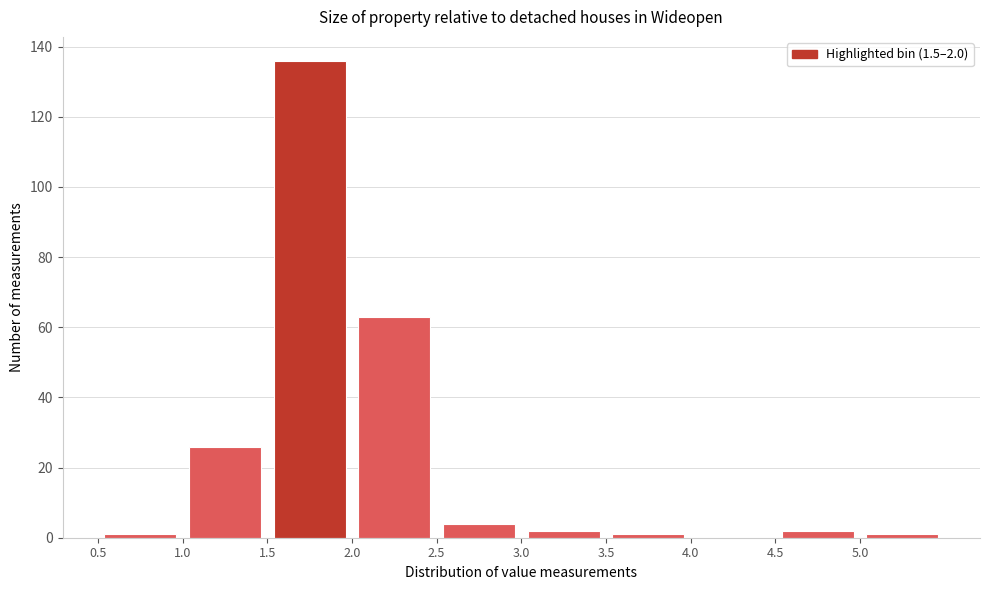

Which range on the x-axis has the tallest bar?

1.5 to 2.0